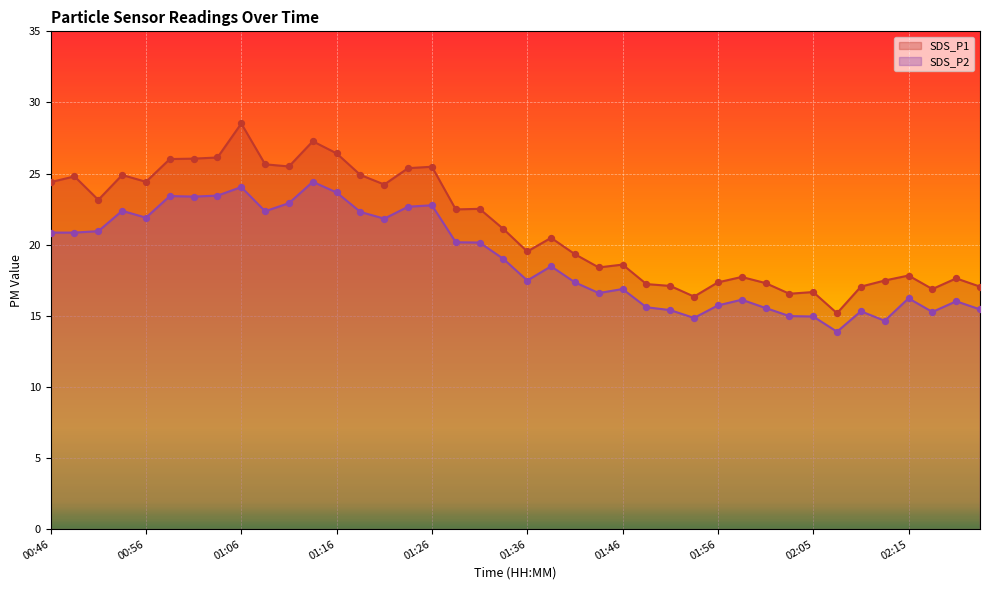

Which series reaches the maximum Y coordinate?

SDS_P1